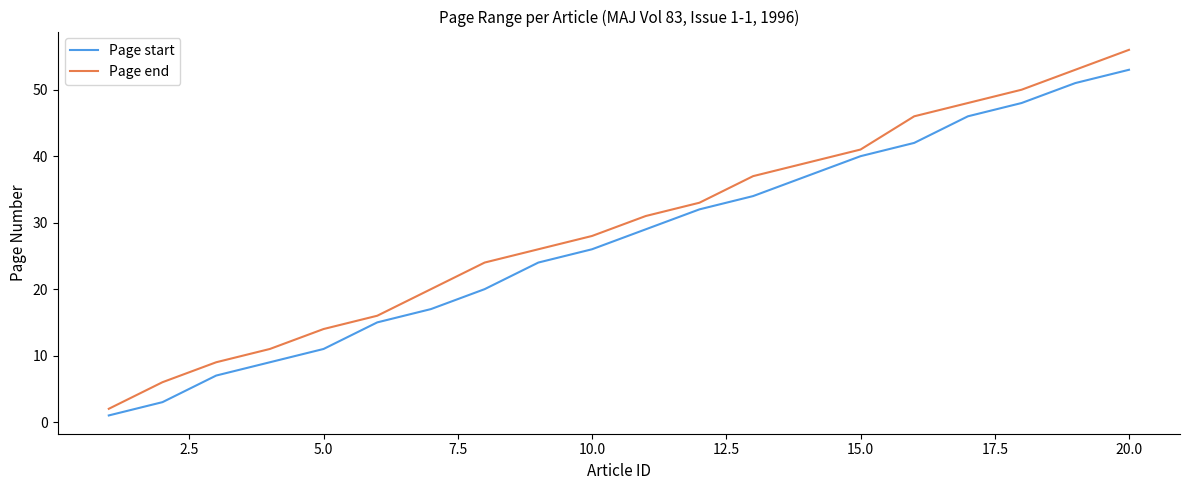

What is the difference between the maximum and minimum values in the Page start series?

52